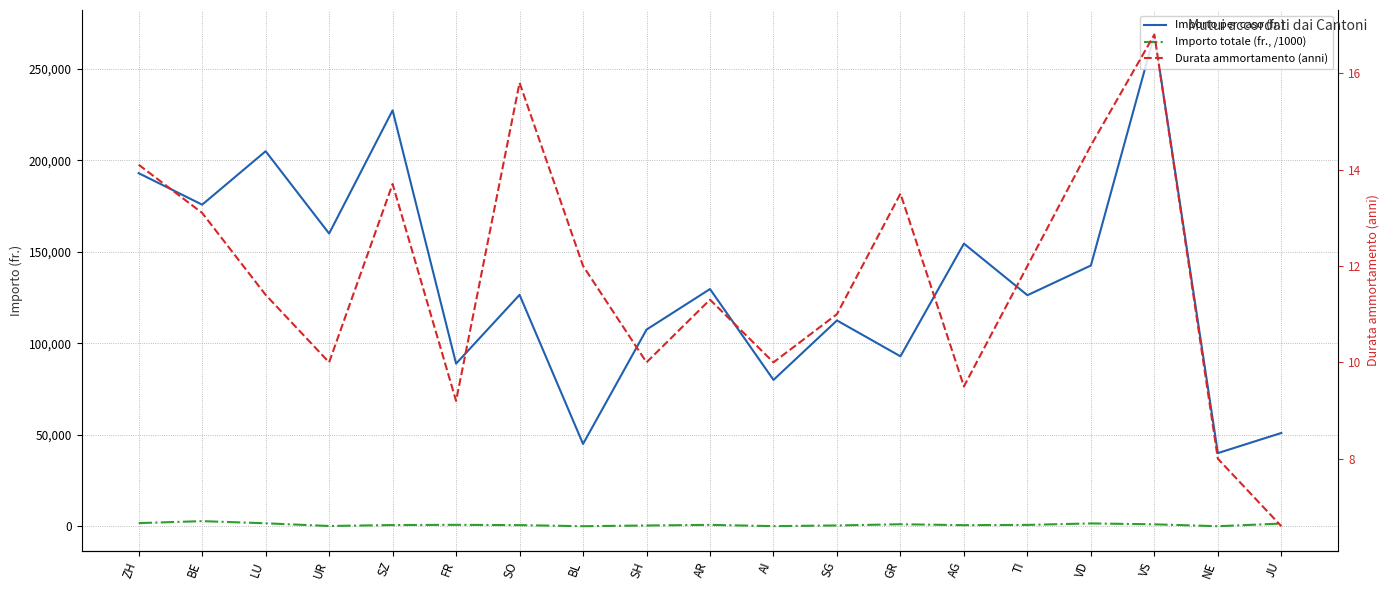

Which series has the largest total across all categories?

Importo per caso (fr.)